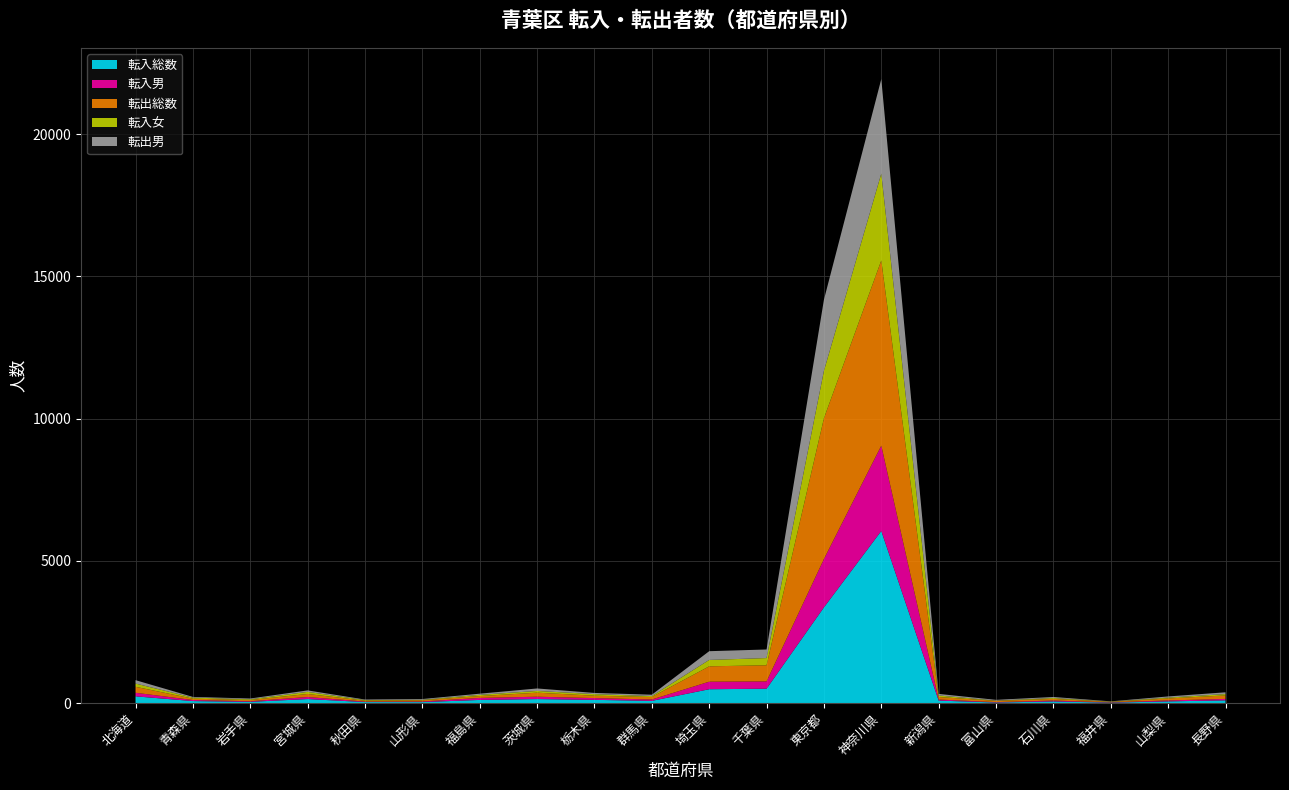

Reading left to right, transcribe all the data shown in this chart.

転入総数: 240	74	47	145	39	38	114	144	117	81	490	509	3367	6052	91	23	61	19	63	99
転入男: 126	37	21	72	17	22	71	83	62	48	265	256	1699	2999	37	14	31	11	33	51
転出総数: 210	47	43	107	31	43	65	142	84	88	540	567	4946	6509	88	45	59	17	70	122
転入女: 114	37	26	73	22	16	43	61	55	33	225	253	1668	3053	54	9	30	8	30	48
転出男: 119	25	27	52	19	27	41	87	42	48	307	302	2499	3321	56	26	37	9	41	62